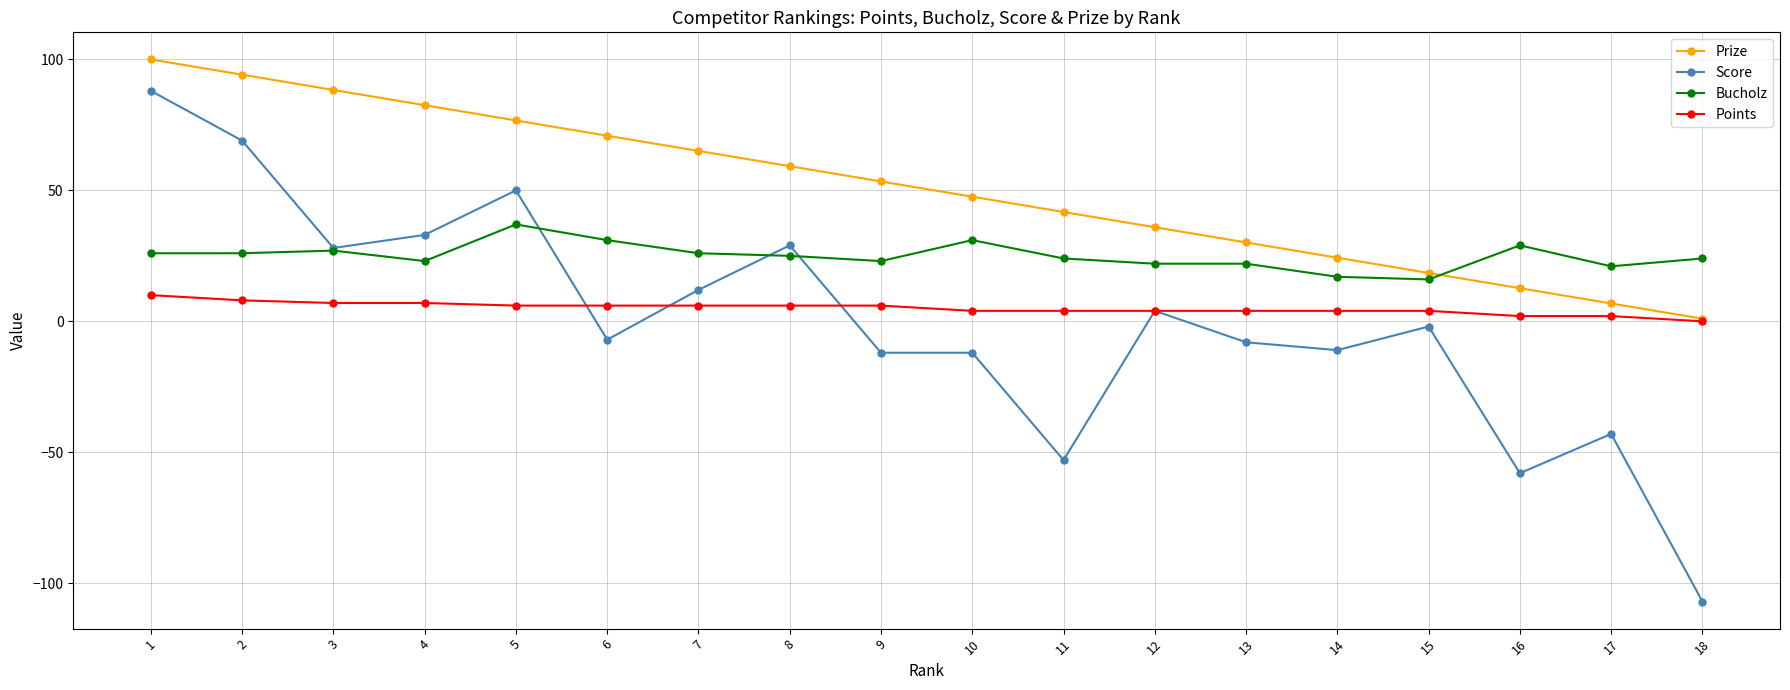

Reading left to right, what are all the values shown in this chart?

Prize: 100.0	94.2	88.3	82.5	76.7	70.9	65.1	59.2	53.4	47.6	41.8	35.9	30.1	24.3	18.5	12.7	6.8	1.0
Score: 88.0	69.0	28.0	33.0	50.0	-7.0	12.0	29.0	-12.0	-12.0	-53.0	4.0	-8.0	-11.0	-2.0	-58.0	-43.0	-107.0
Bucholz: 26.0	26.0	27.0	23.0	37.0	31.0	26.0	25.0	23.0	31.0	24.0	22.0	22.0	17.0	16.0	29.0	21.0	24.0
Points: 10.0	8.0	7.0	7.0	6.0	6.0	6.0	6.0	6.0	4.0	4.0	4.0	4.0	4.0	4.0	2.0	2.0	0.0